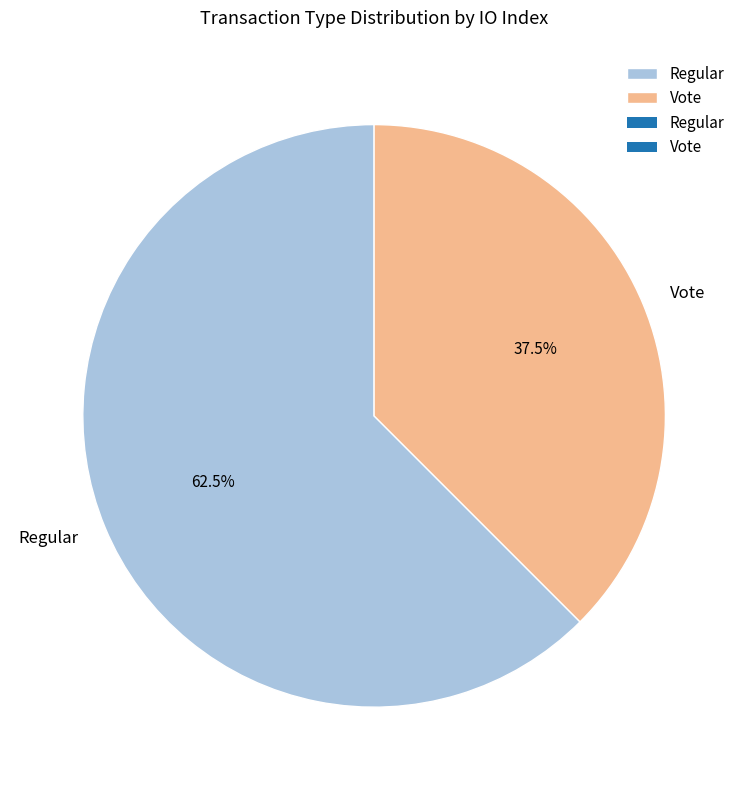

Rank the categories by value from lowest to highest.

Vote, Regular